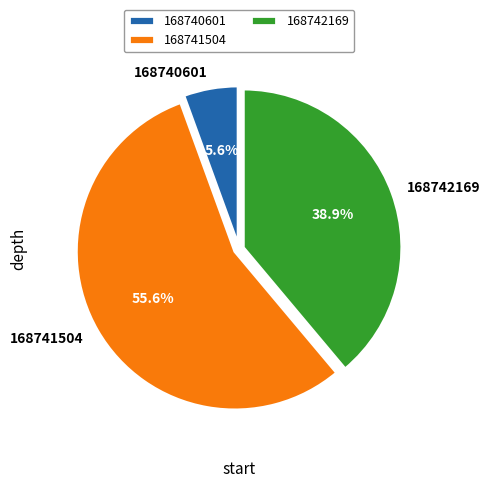

Combined, what portion of the pie is 168742169 and 168741504?

94.4%